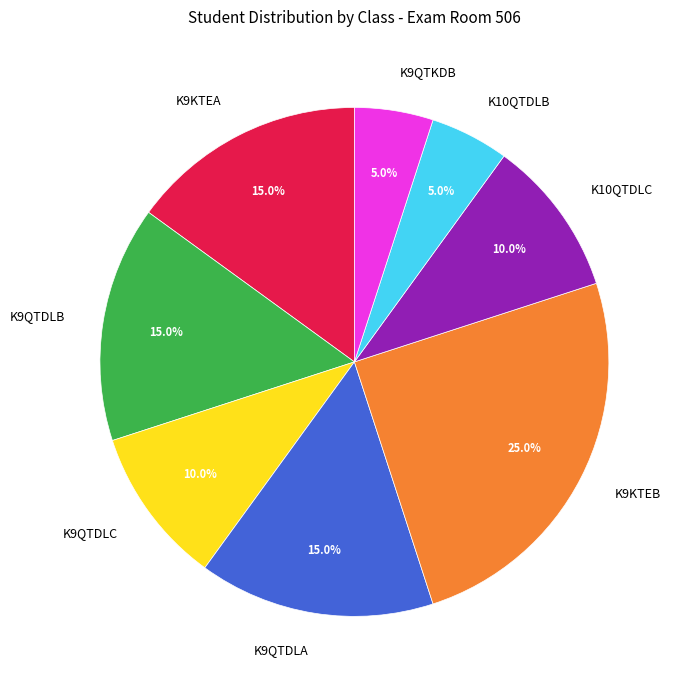

To the nearest percent, what portion does K10QTDLB represent?

5%